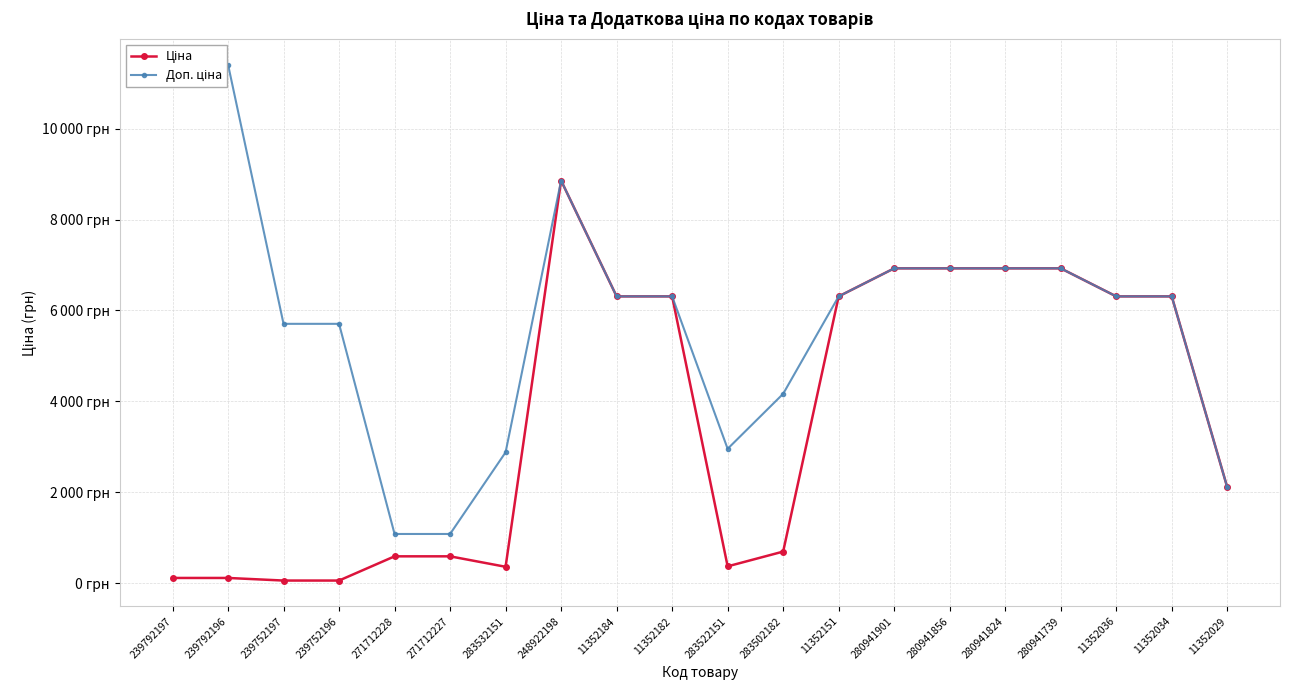

List the labels in order of Доп. ціна value, smallest first.

271712228, 271712227, 11352029, 283532151, 283522151, 283502182, 239752197, 239752196, 11352184, 11352182, 11352151, 11352036, 11352034, 280941901, 280941856, 280941824, 280941739, 248922198, 239792197, 239792196